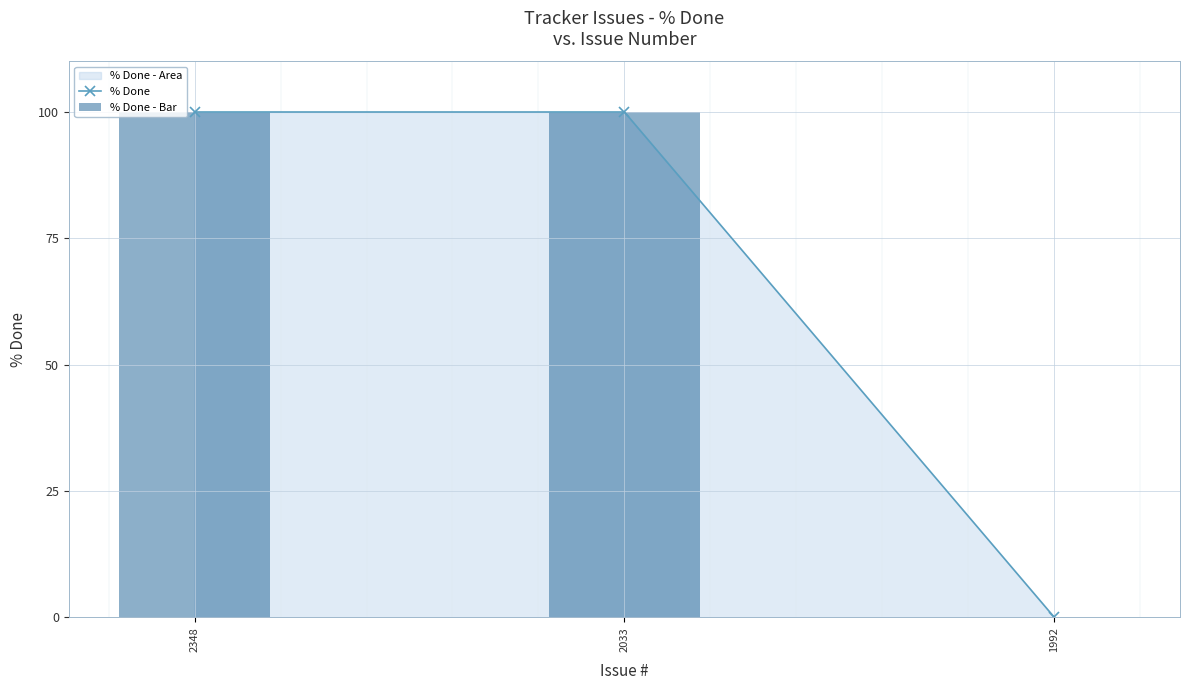

What is the difference between the maximum and minimum values in the % Done - Bar series?

100